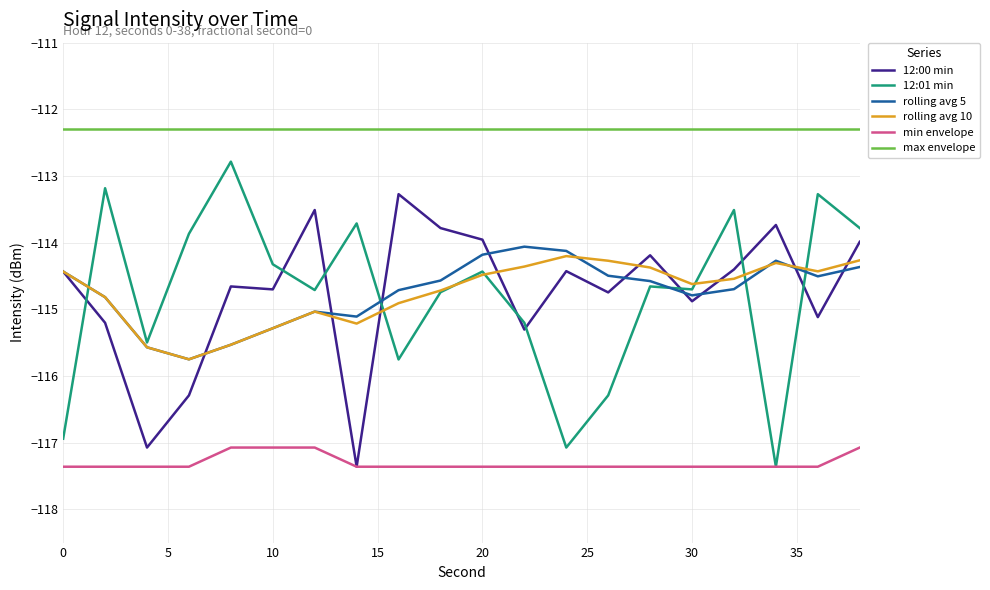

True or false: rolling avg 10 and min envelope intersect in this chart.

False